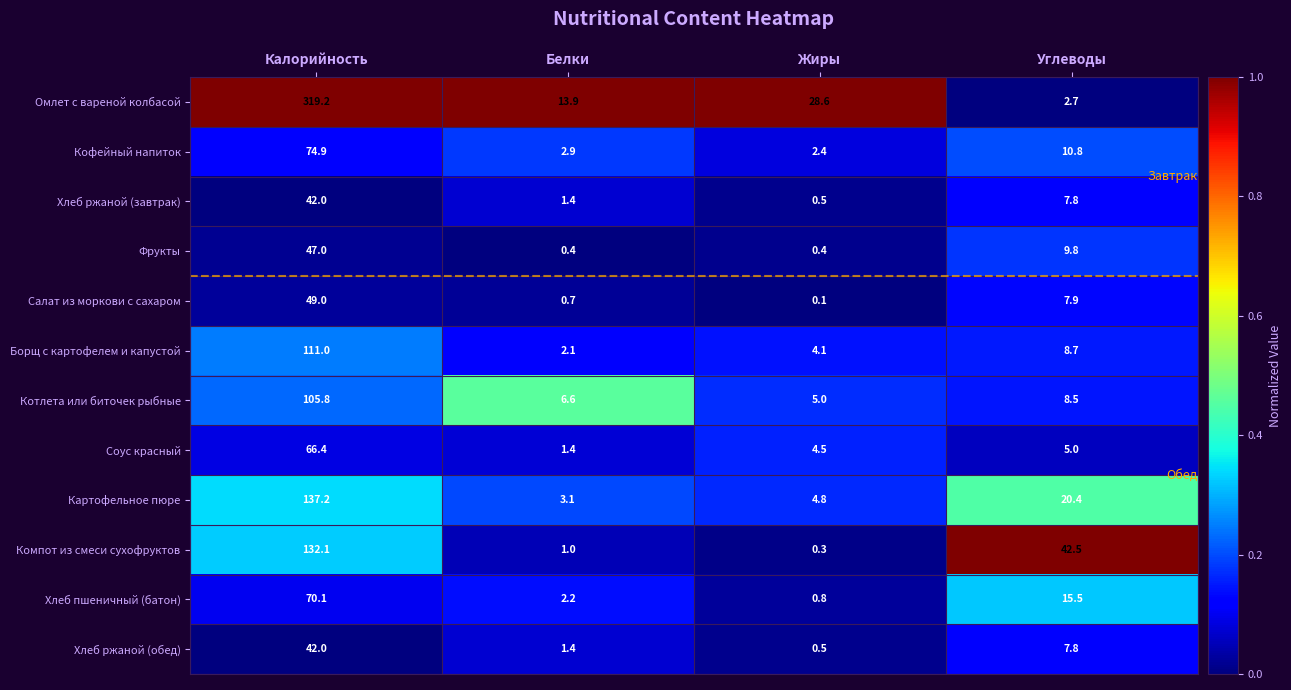

Between Белки and Углеводы, which series saw the biggest shift?

Компот из смеси сухофруктов